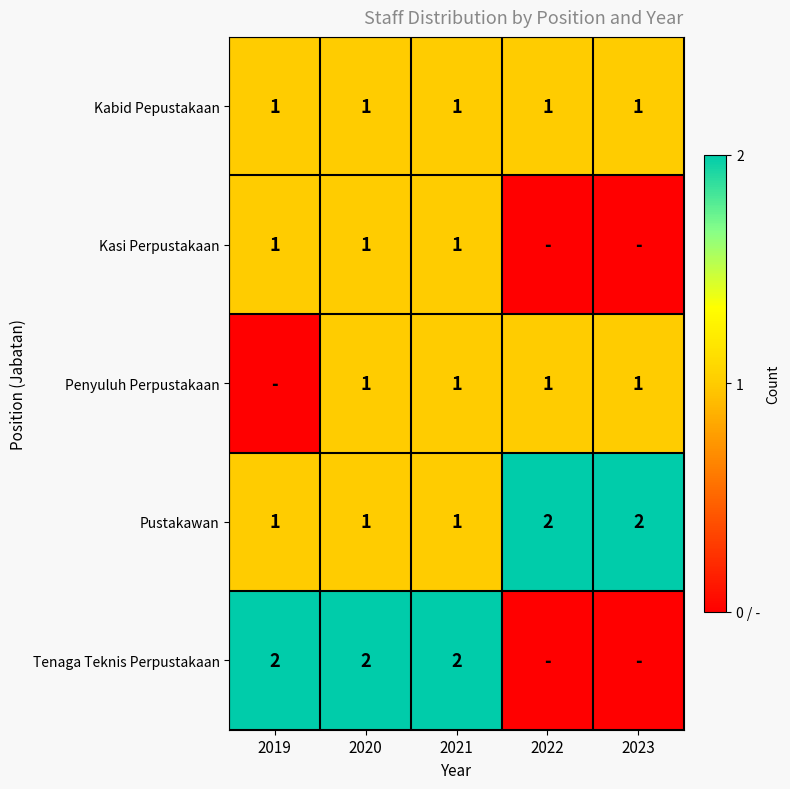

The Kasi Perpustakaan series shows 2 at 2020. True or false?

False